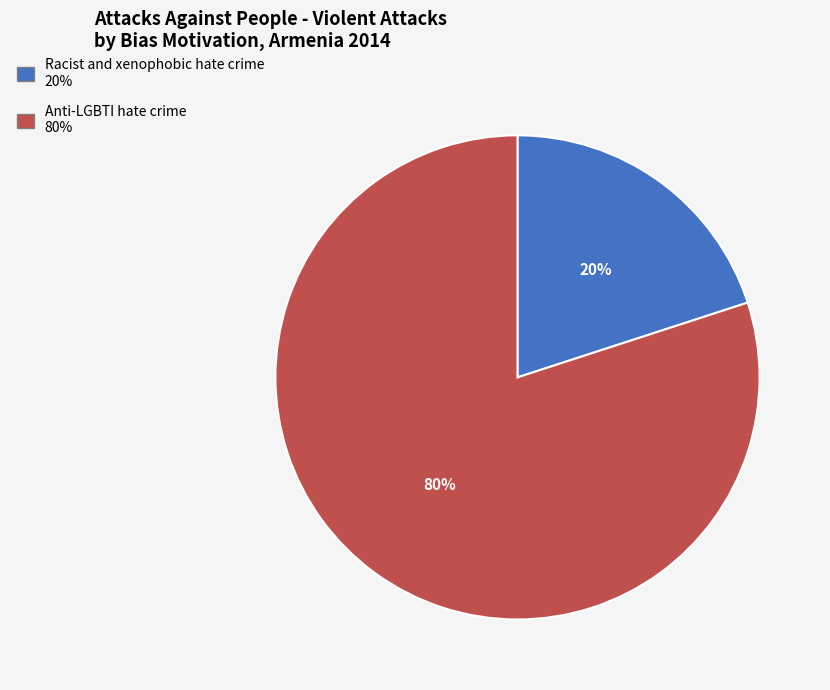

The Anti-LGBTI hate crime slice represents 80% of the pie. True or false?

True